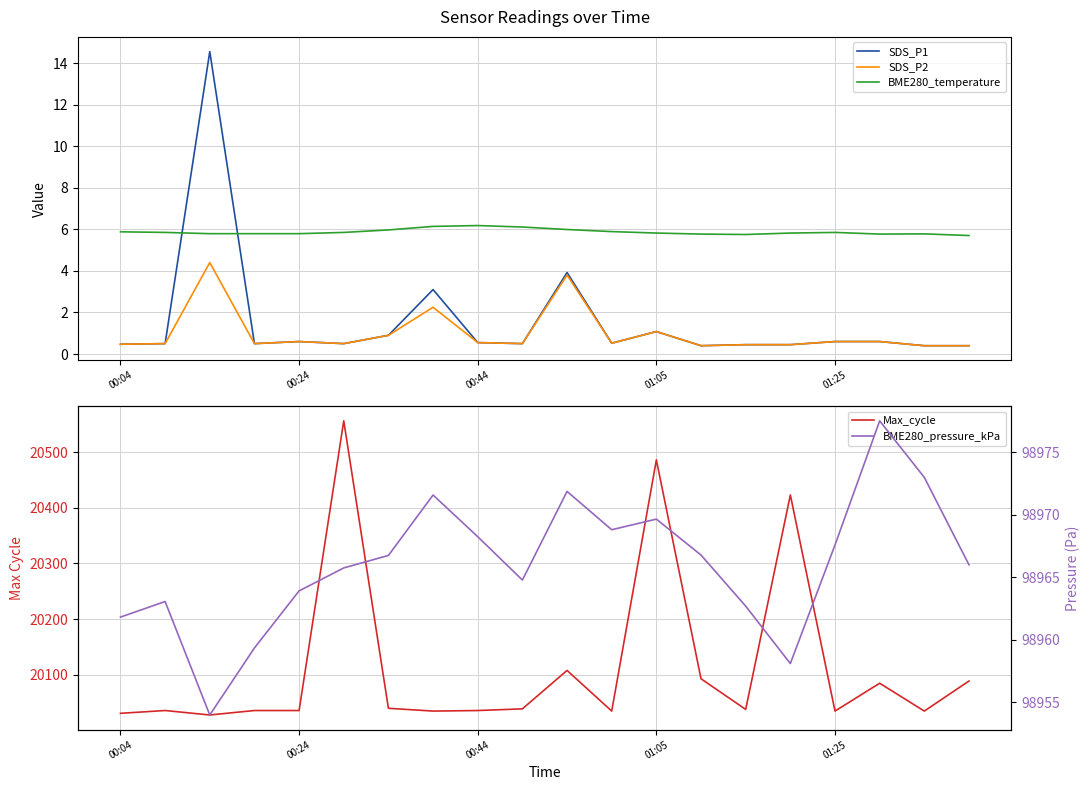

Is the value of BME280_temperature at 00:44 greater than the value of SDS_P1 at 00:24?

Yes